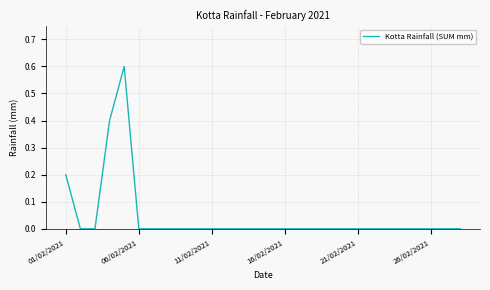

What is the difference between the maximum and minimum values?

0.6